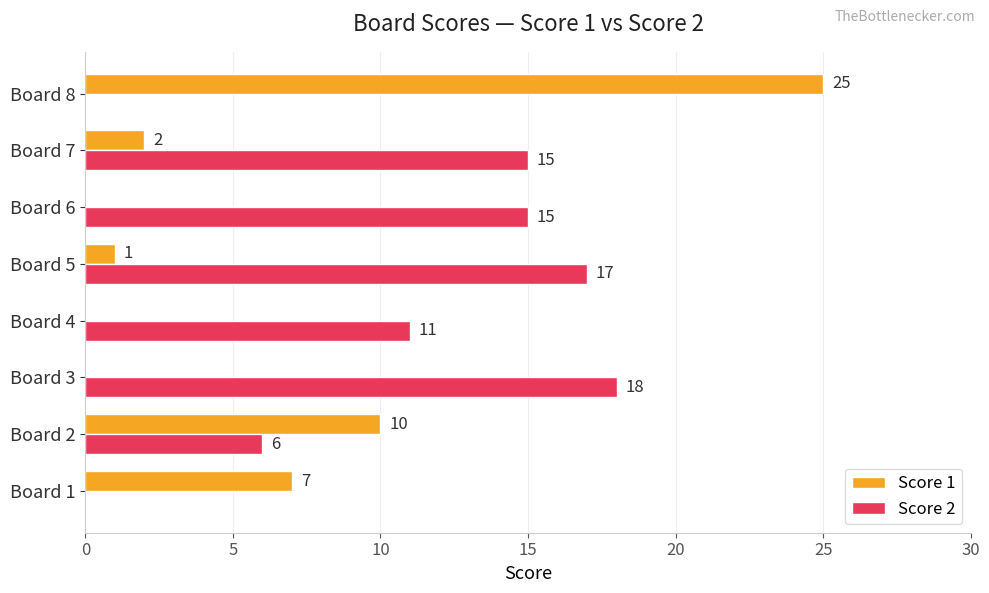

Is it true that Score 1 equals 0 at Board 6?

True